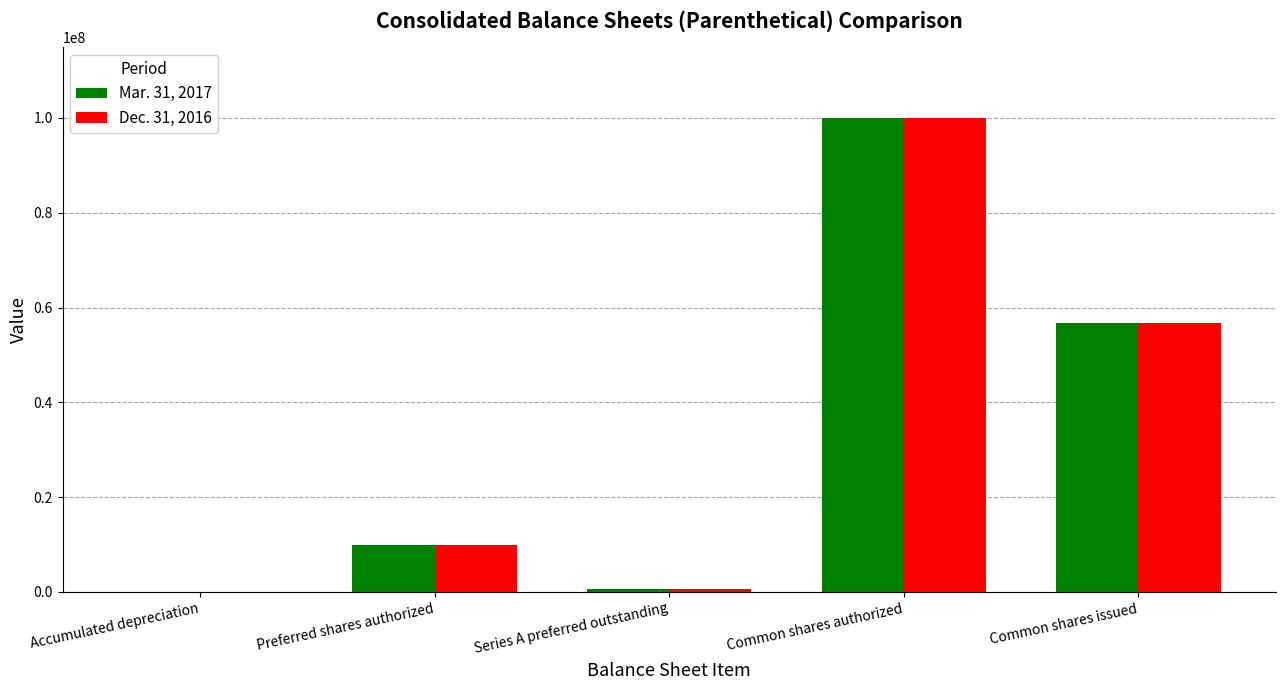

Is it true that Dec. 31, 2016 equals 171418544 at Common shares authorized?

False